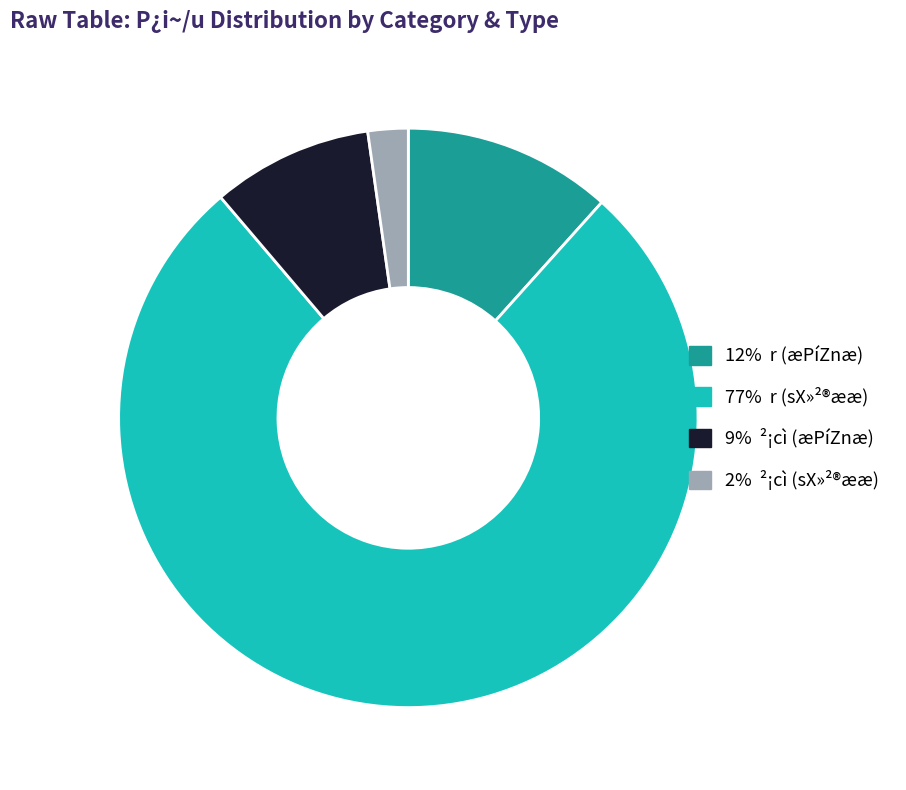

Is there any slice that represents more than half of the pie?

Yes